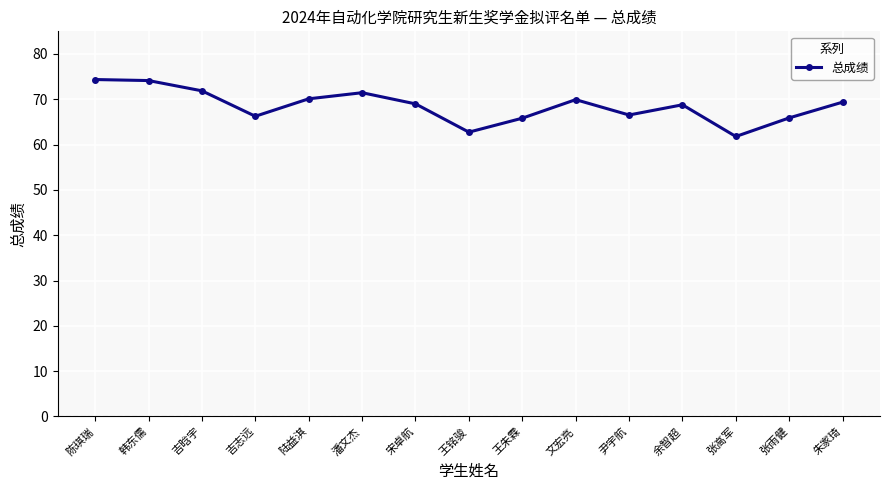

Does the chart have visible grid lines?

Yes